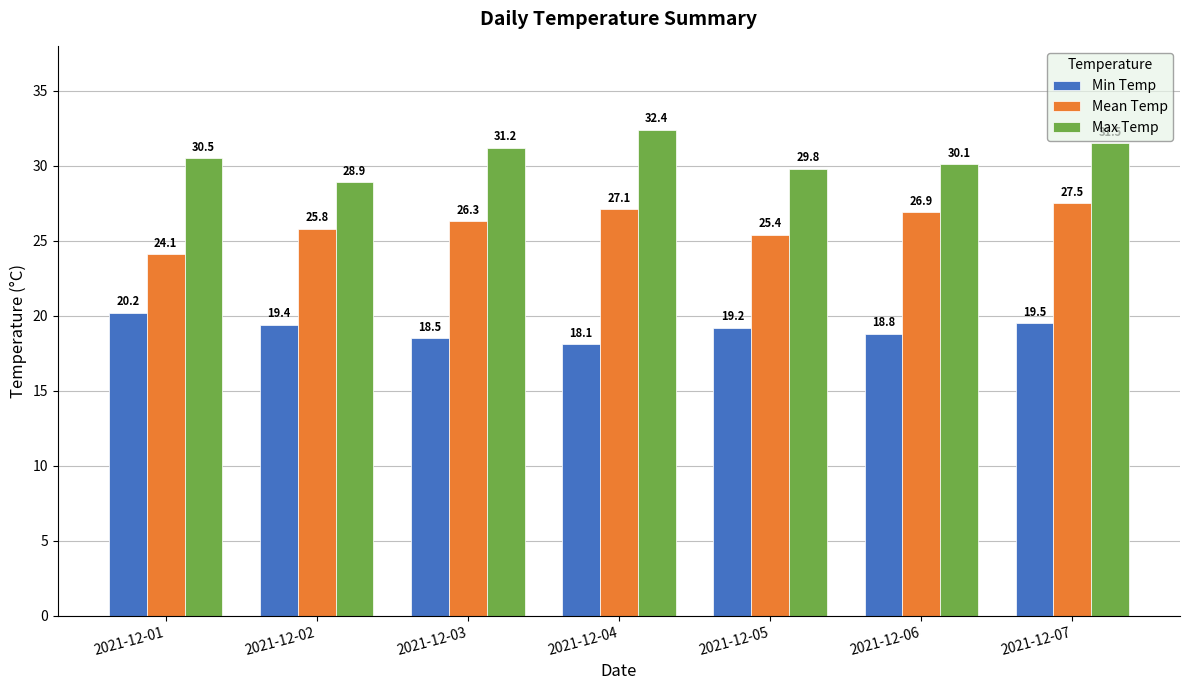

Where is Max Temp nearest to the value 30?

2021-12-06